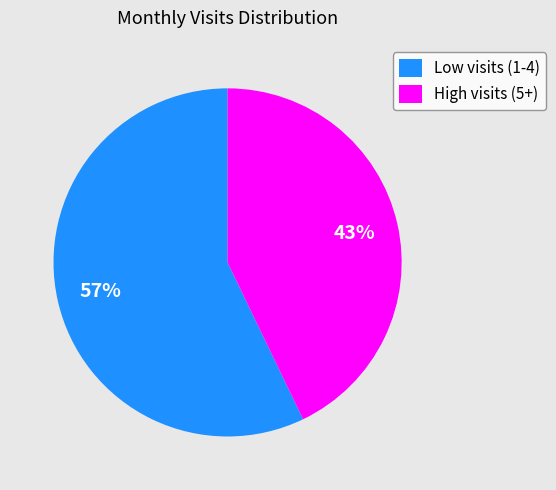

True or false: Low visits (1-4) accounts for 57% of the total.

True